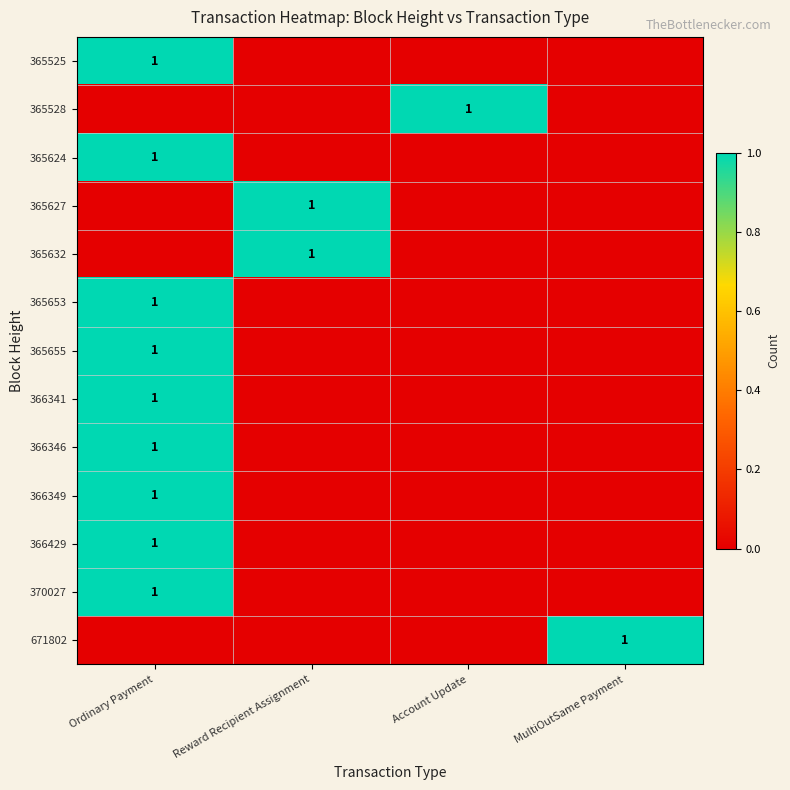

The value of 365525 at Ordinary Payment is 0. True or false?

False